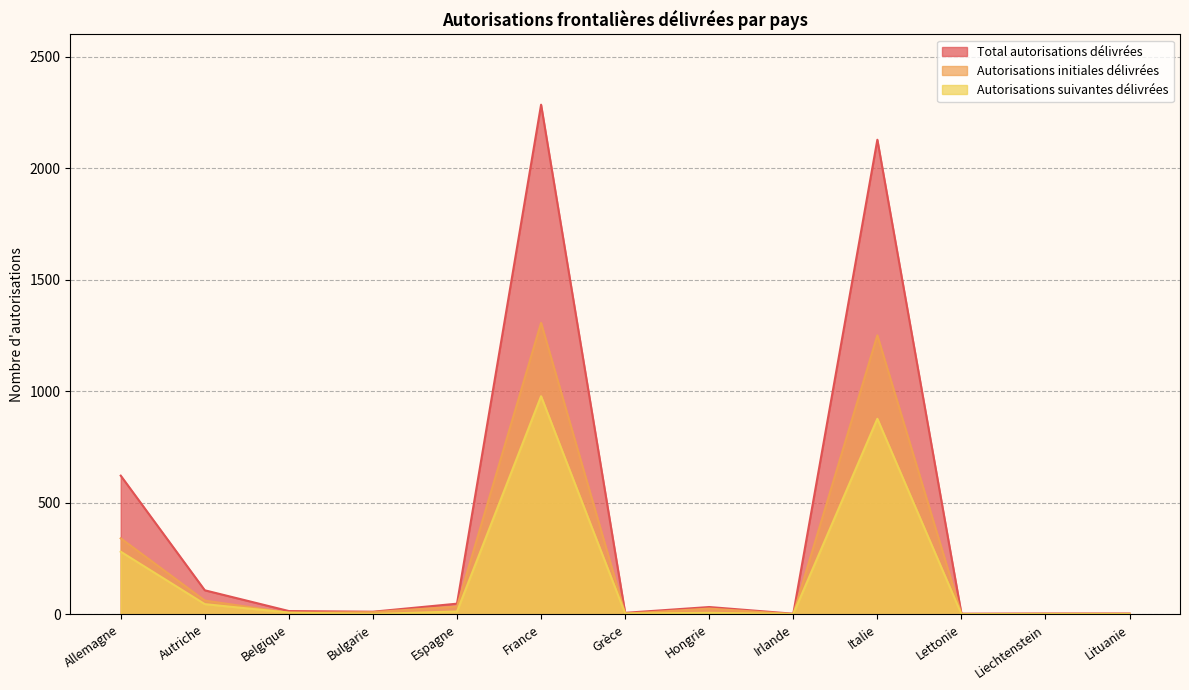

What is the difference between the highest and lowest values at Italie?

1251